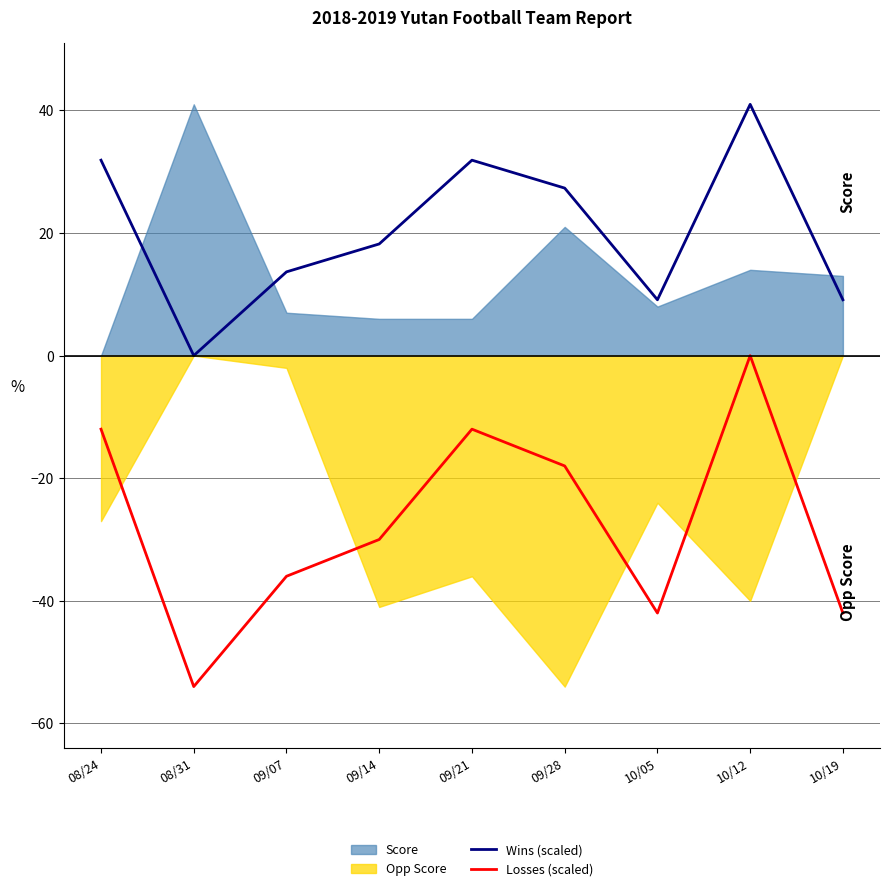

The Wins (scaled) series shows 31.9 at 08/24. True or false?

True